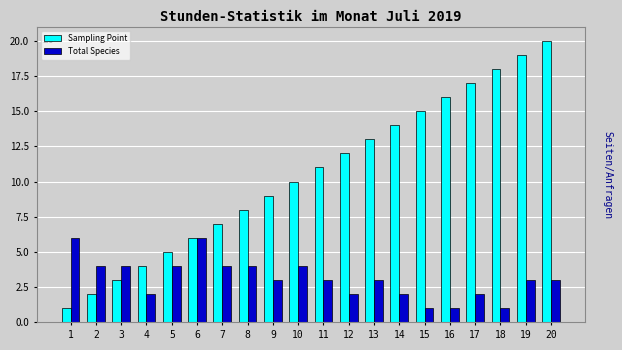

Reading left to right, list all the values displayed in this chart.

Sampling Point: 1	2	3	4	5	6	7	8	9	10	11	12	13	14	15	16	17	18	19	20
Total Species: 6	4	4	2	4	6	4	4	3	4	3	2	3	2	1	1	2	1	3	3